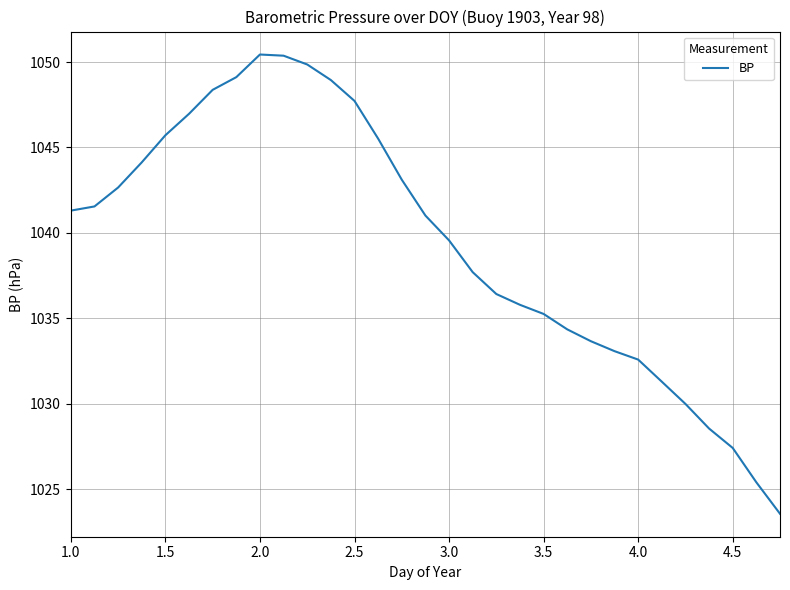

Reading left to right, extract all data points from this chart.

1041.3	1041.6	1042.7	1044.1	1045.7	1047.0	1048.4	1049.1	1050.4	1050.4	1049.9	1048.9	1047.7	1045.5	1043.1	1041.0	1039.6	1037.7	1036.4	1035.8	1035.3	1034.4	1033.7	1033.1	1032.6	1031.3	1030.0	1028.6	1027.4	1025.4	1023.6